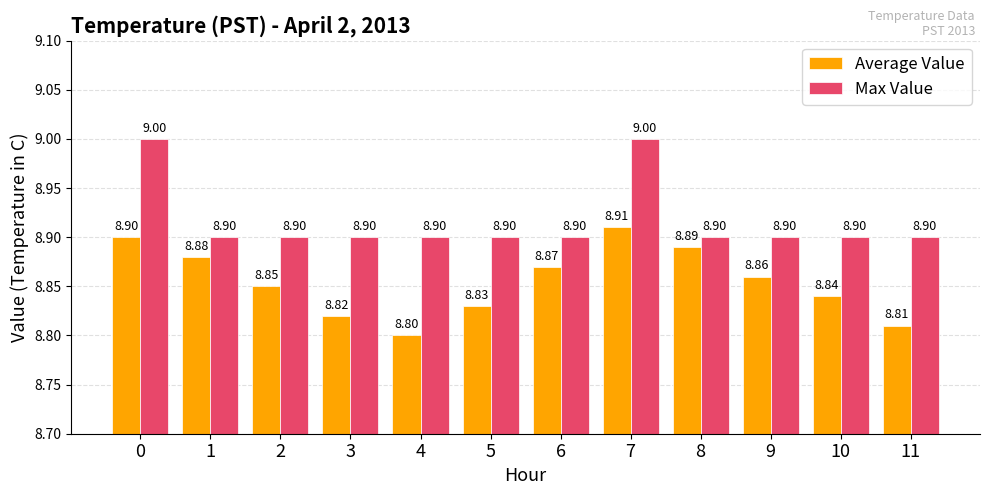

The Max Value series shows 12.6 at 3. True or false?

False